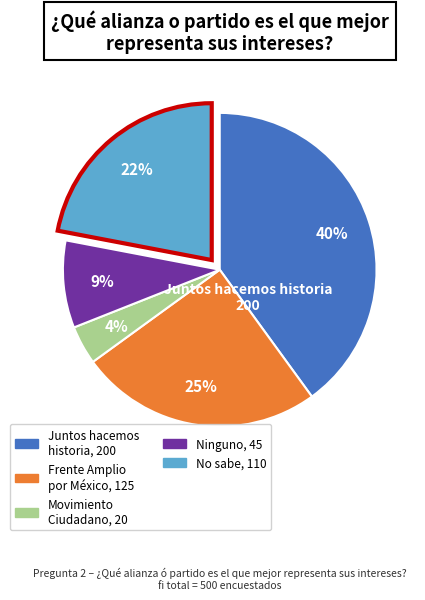

Does any single category account for the majority?

No